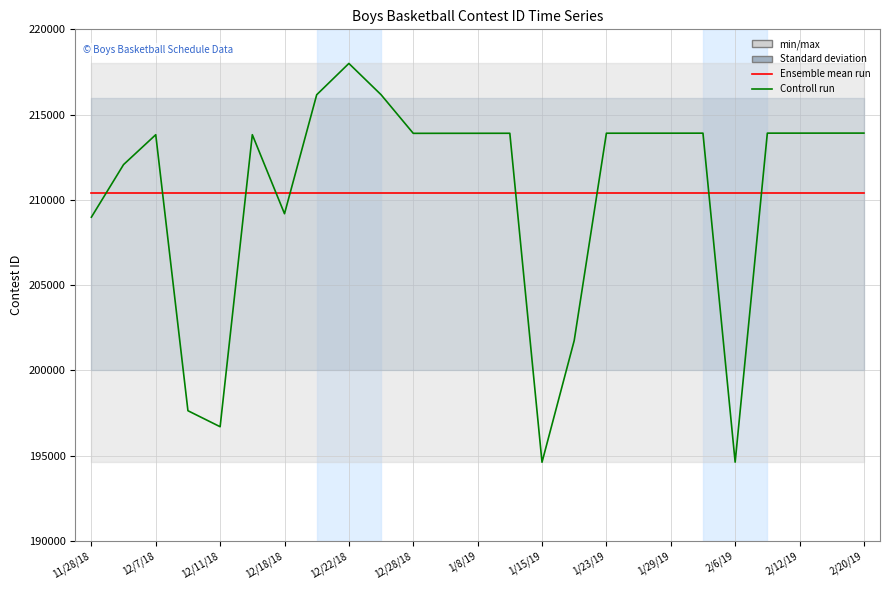

What is the value of the Ensemble mean run point at the 23rd from the left?

210418.7